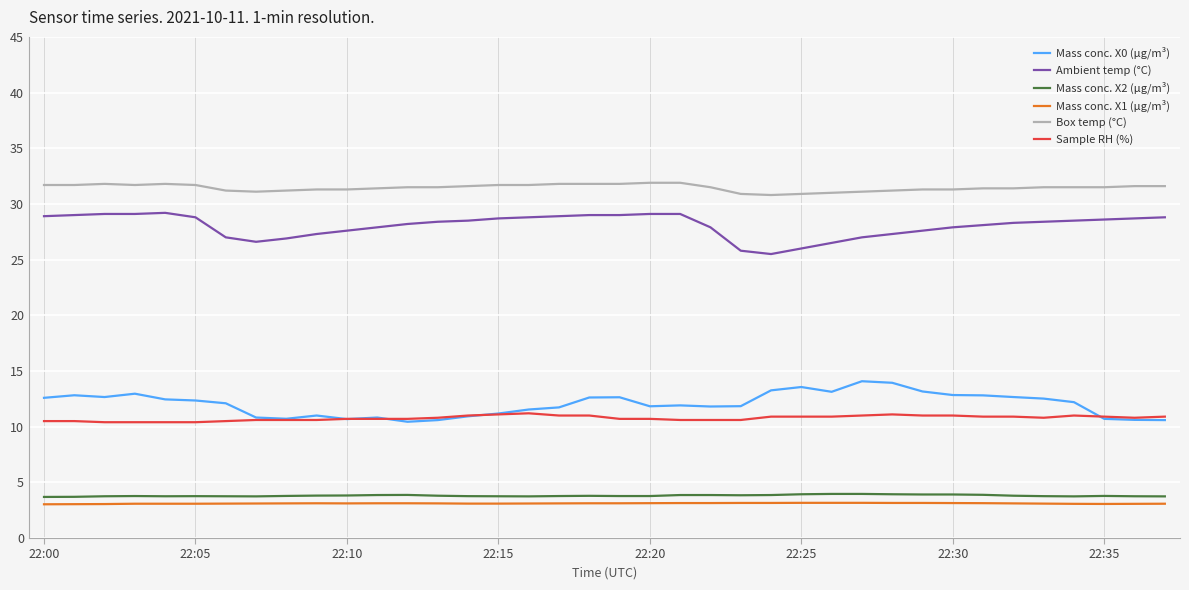

What is the greatest value displayed?

31.9